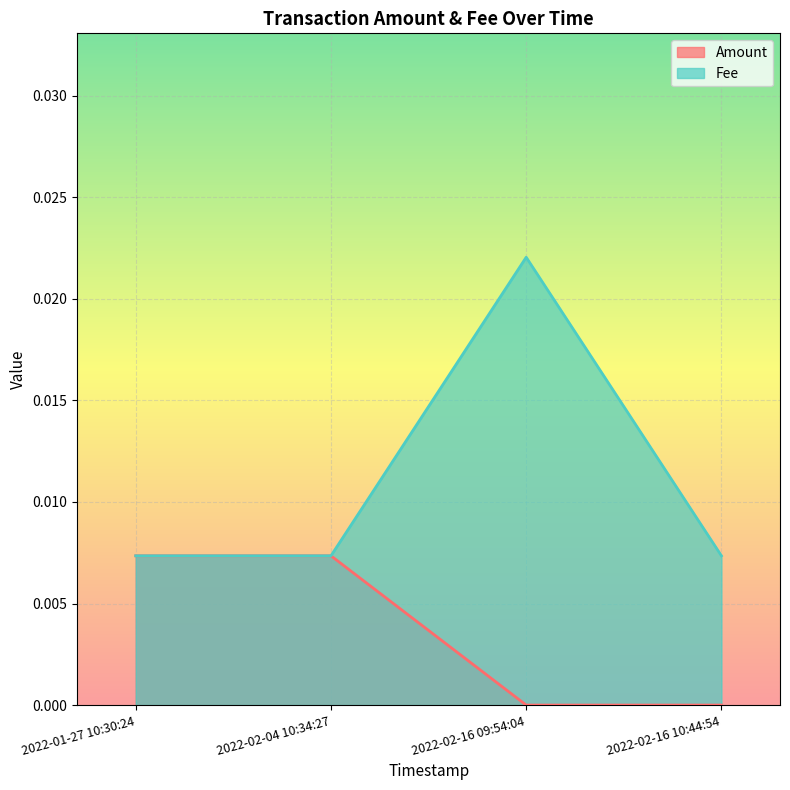

At which label does Fee reach its peak?

2022-02-16 09:54:04